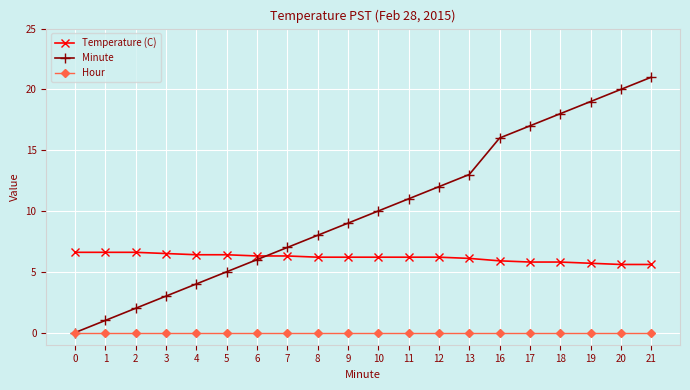

What is the sum of all Minute values?

202.0